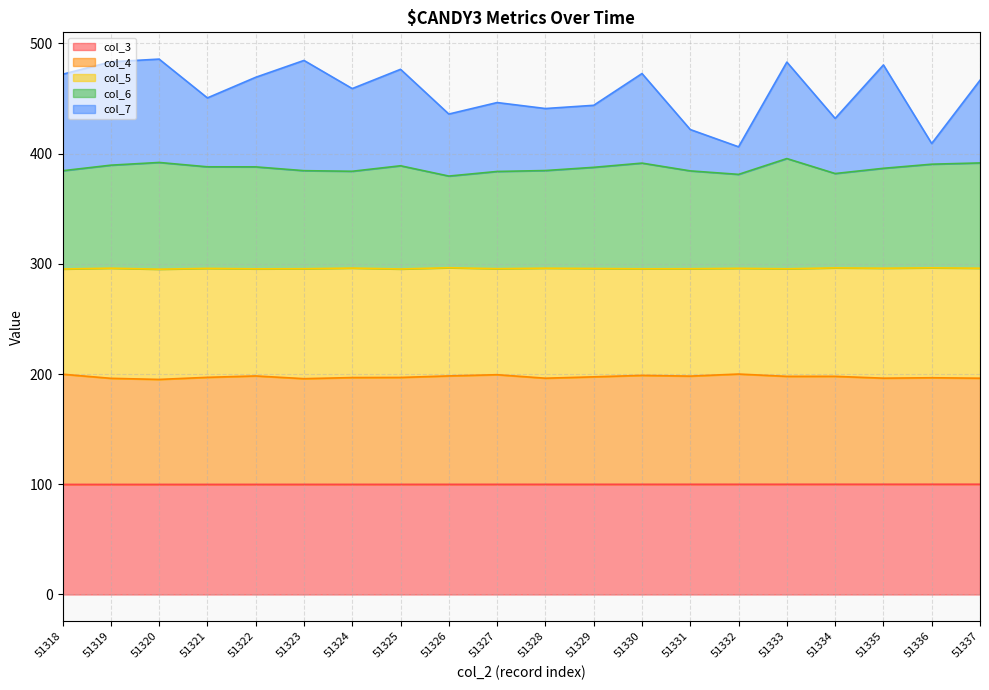

Count the number of categories in the chart.

20